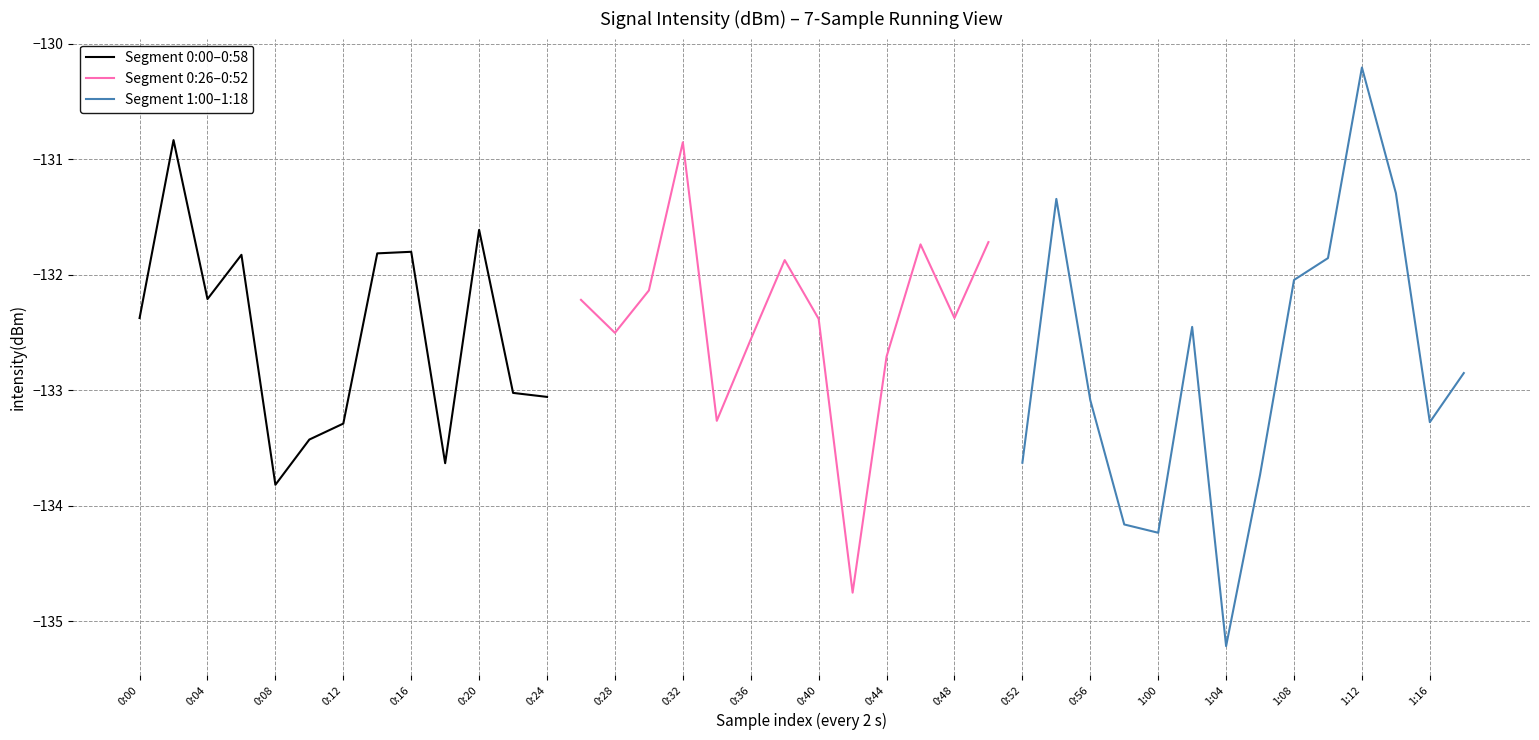

Reading left to right, list all the values displayed in this chart.

-132.4	-130.8	-132.2	-131.8	-133.8	-133.4	-133.3	-131.8	-131.8	-133.6	-131.6	-133.0	-133.1	-132.2	-132.5	-132.1	-130.9	-133.3	-132.6	-131.9	-132.4	-134.8	-132.7	-131.7	-132.4	-131.7	-133.6	-131.3	-133.1	-134.2	-134.2	-132.5	-135.2	-133.7	-132.0	-131.9	-130.2	-131.3	-133.3	-132.9